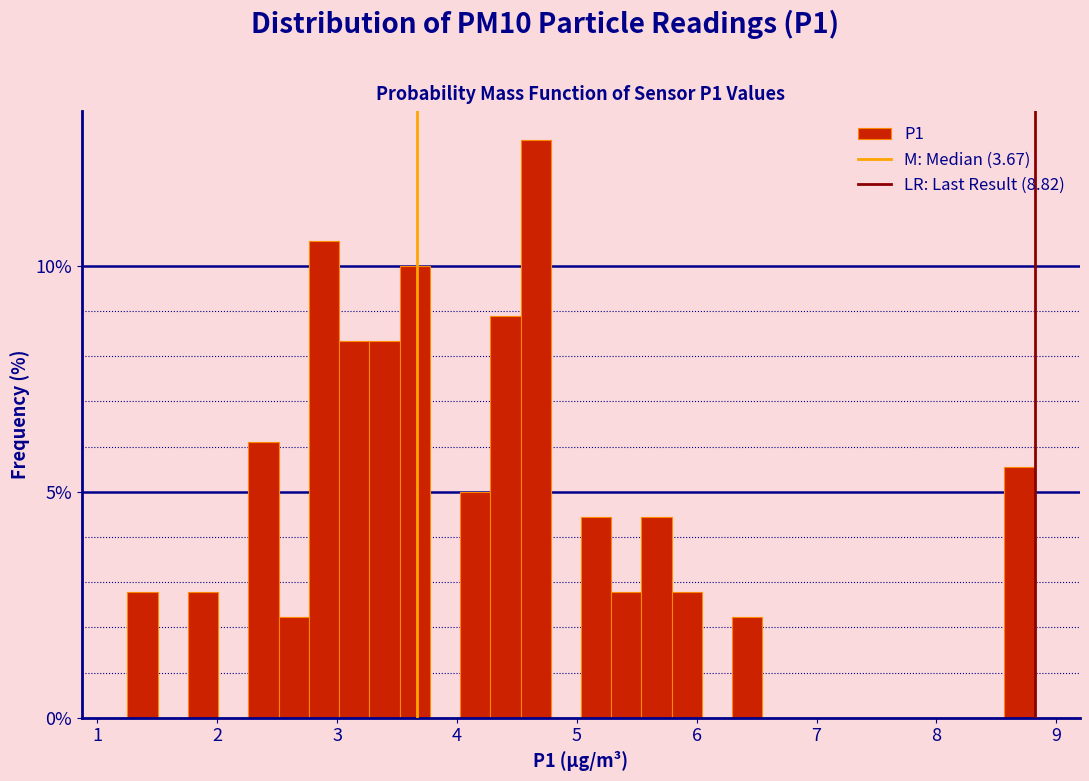

Read against the x-axis, roughly where is the centre of the tallest bar?

4.7